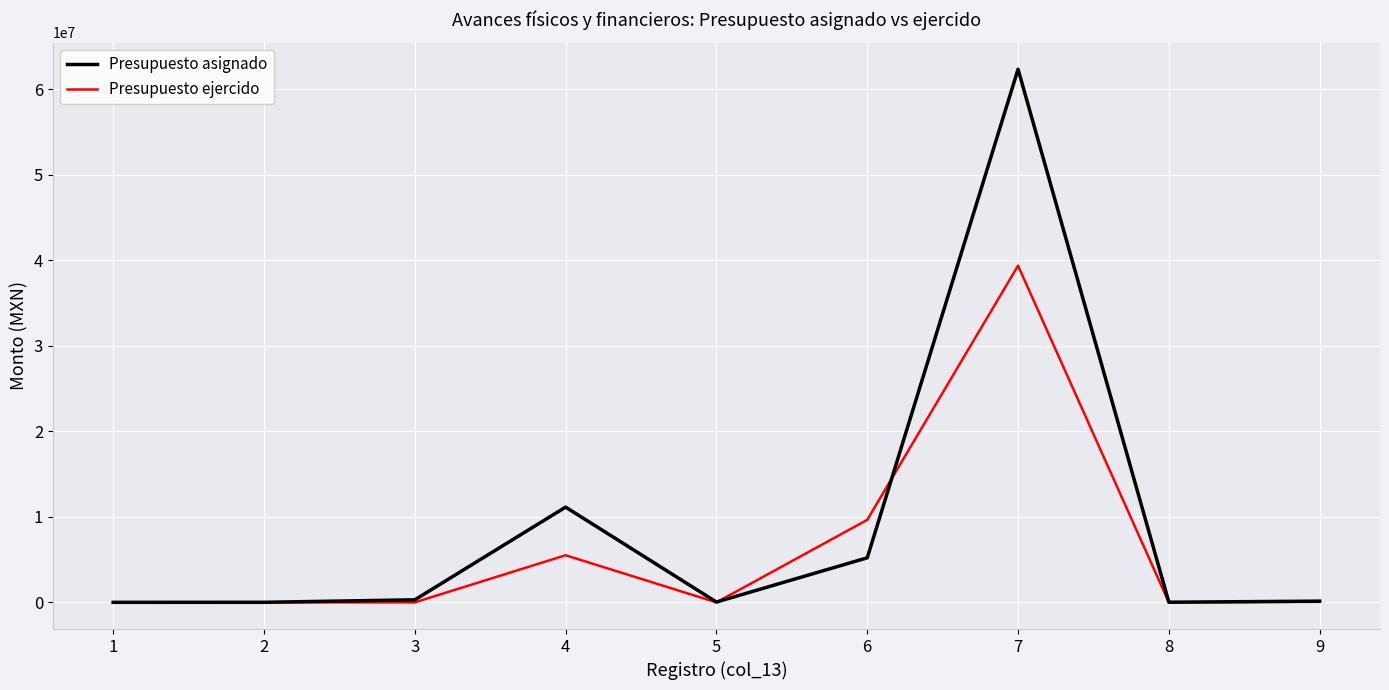

What is the difference between the highest and lowest values at 9?

76140.0